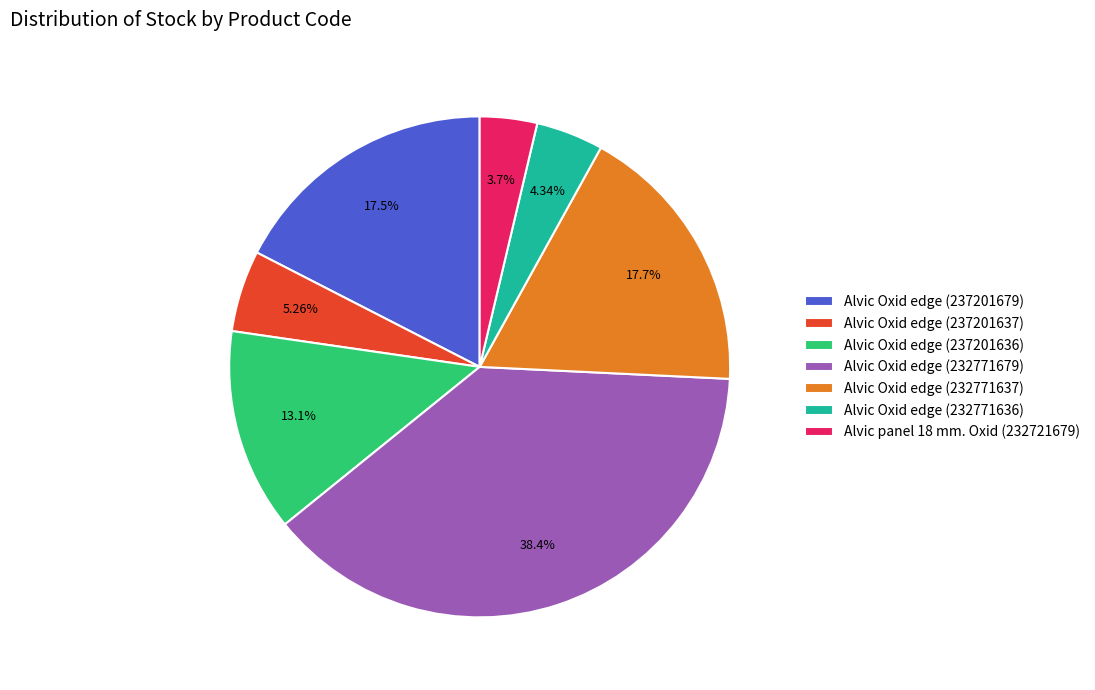

How many slices are in this pie chart?

7